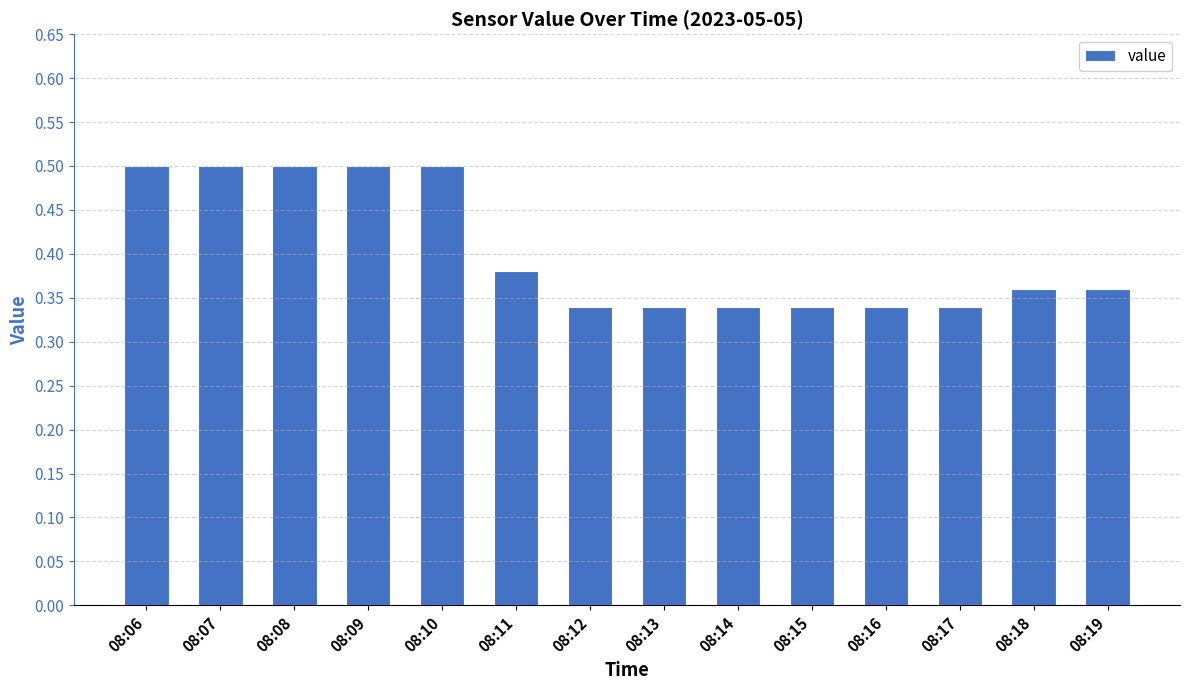

True or false: the data shows 0.1 at 08:08.

False